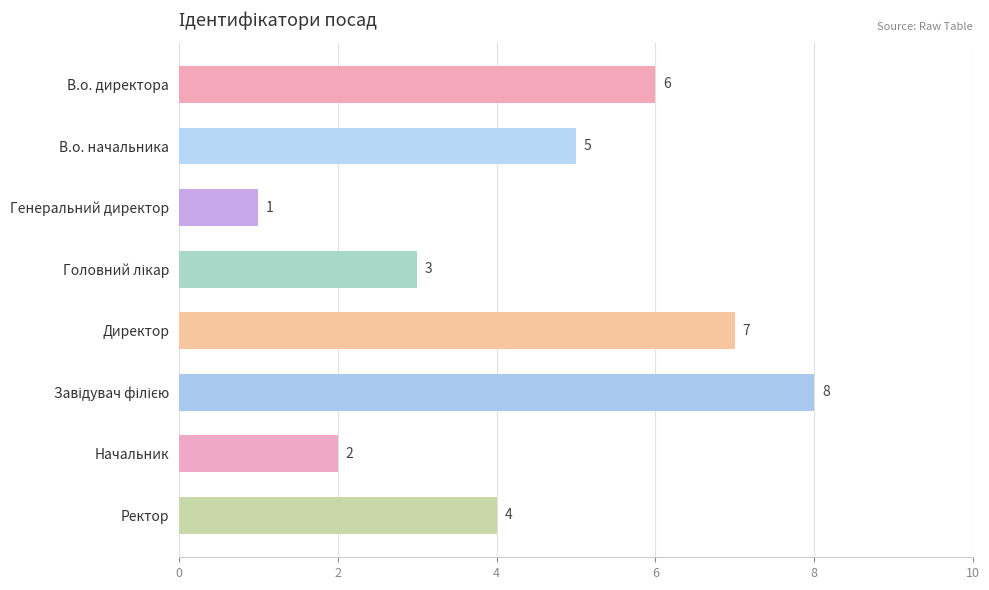

Where is the data nearest to the value 4?

Ректор